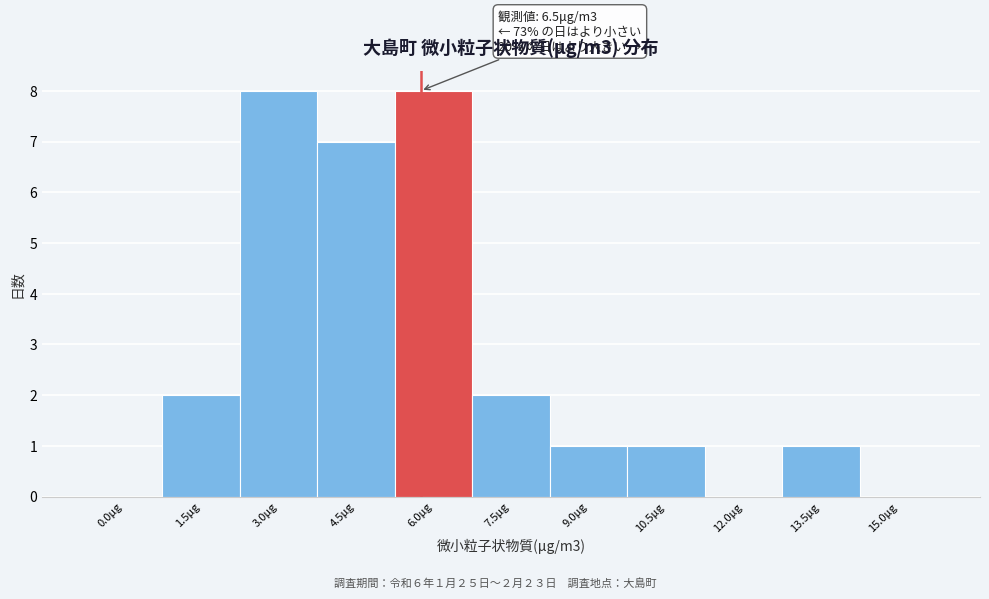

Reading left to right, transcribe all the data shown in this chart.

0.0μg=0	1.5μg=2	3.0μg=8	4.5μg=7	6.0μg=8	7.5μg=2	9.0μg=1	10.5μg=1	12.0μg=0	13.5μg=1	15.0μg=0